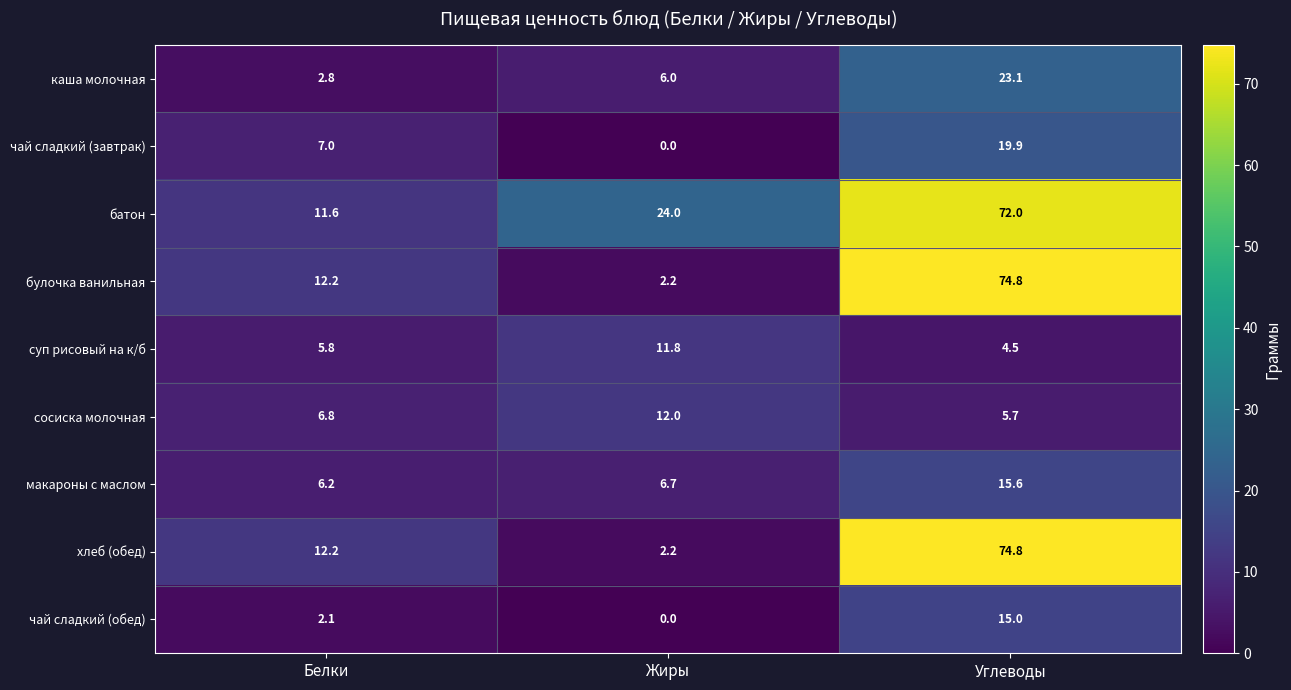

Reading left to right, list all the values displayed in this chart.

каша молочная: Белки=2.8	Жиры=6.0	Углеводы=23.1
чай сладкий (завтрак): Белки=7.0	Жиры=0.0	Углеводы=19.9
батон: Белки=11.6	Жиры=24.0	Углеводы=72.0
булочка ванильная: Белки=12.2	Жиры=2.2	Углеводы=74.8
суп рисовый на к/б: Белки=5.8	Жиры=11.8	Углеводы=4.5
сосиска молочная: Белки=6.8	Жиры=12.0	Углеводы=5.7
макароны с маслом: Белки=6.2	Жиры=6.7	Углеводы=15.6
хлеб (обед): Белки=12.2	Жиры=2.2	Углеводы=74.8
чай сладкий (обед): Белки=2.1	Жиры=0.0	Углеводы=15.0